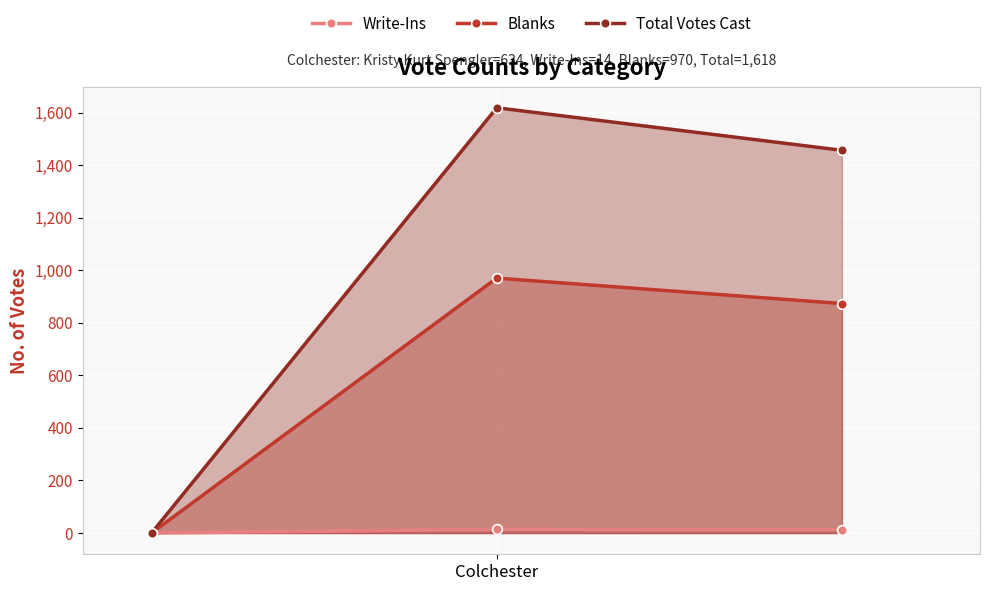

At how many categories does at least one series exceed 1424?

2